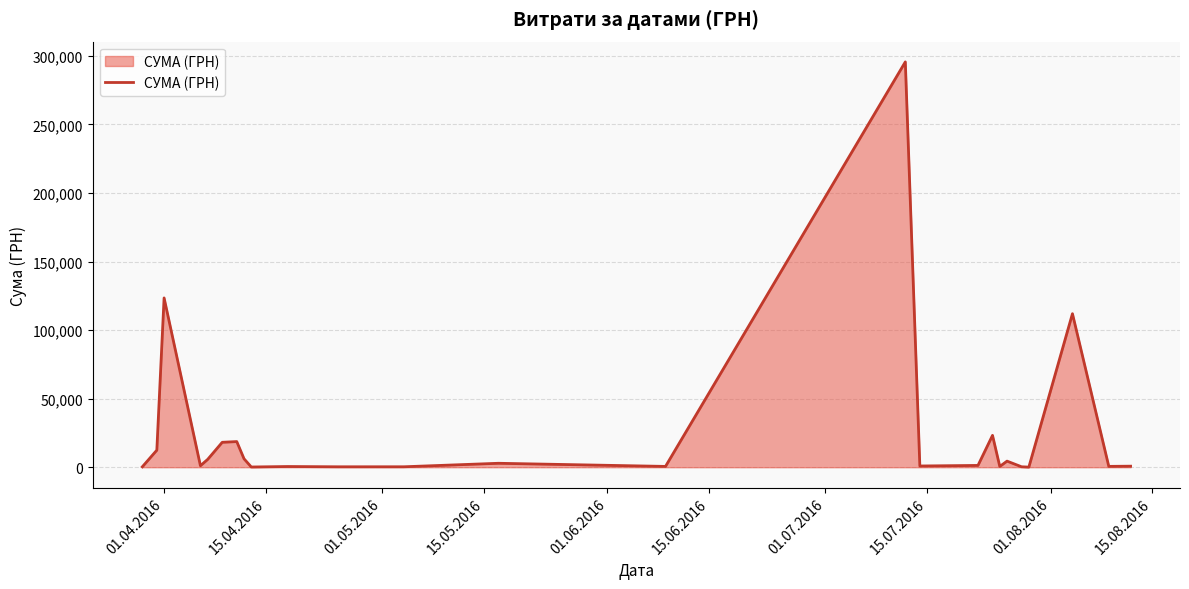

What is the difference between the maximum and second lowest values?

295464.7